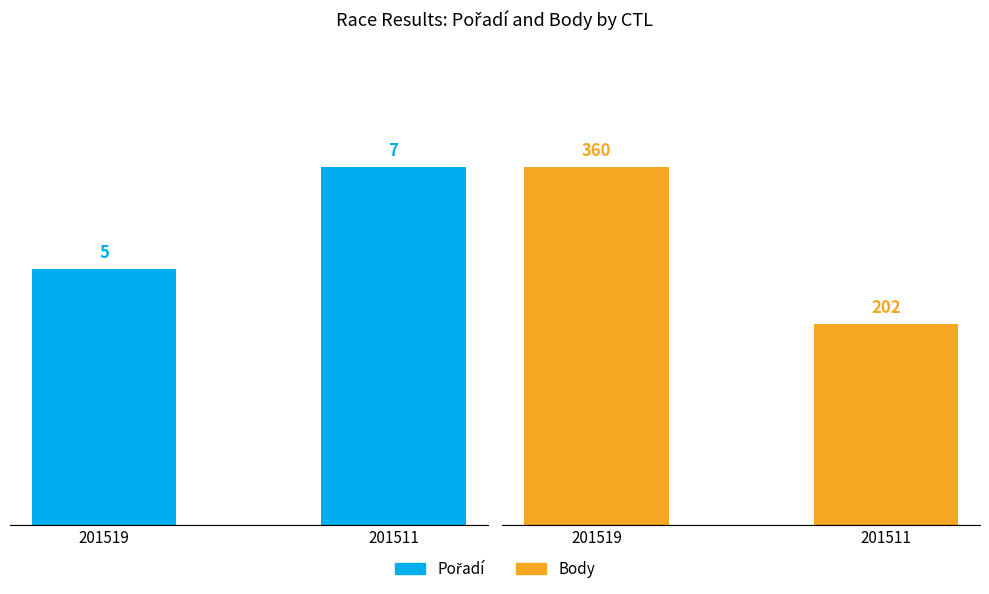

How many Body values are between 202 and 360?

2